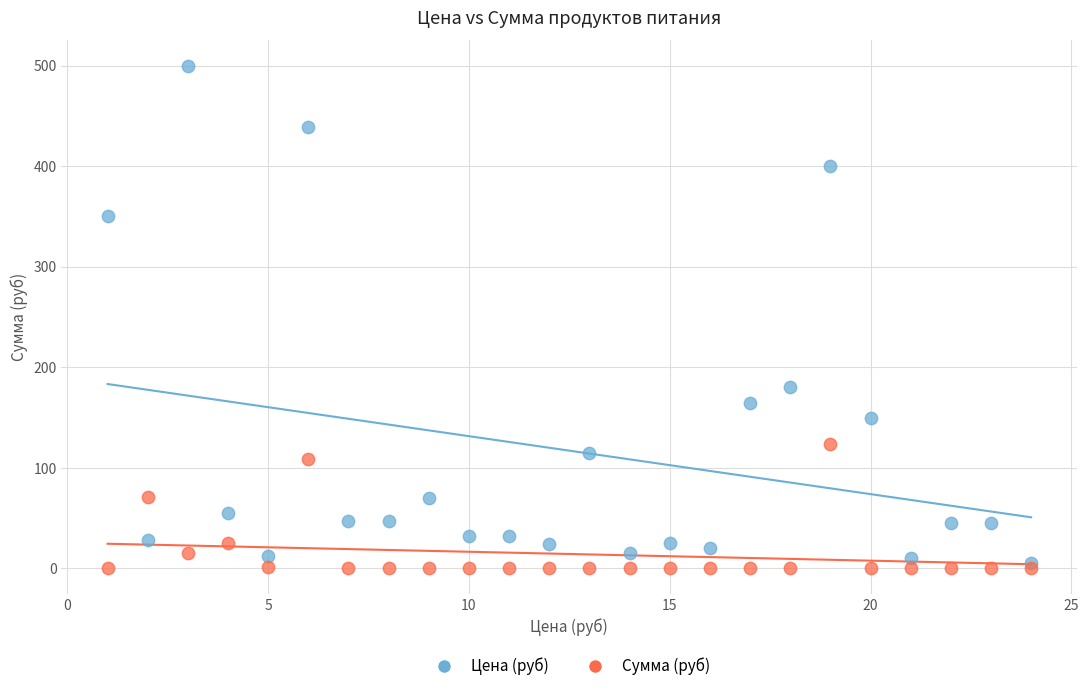

Across all data points, what is the range of Y values (max minus min)?

500.0